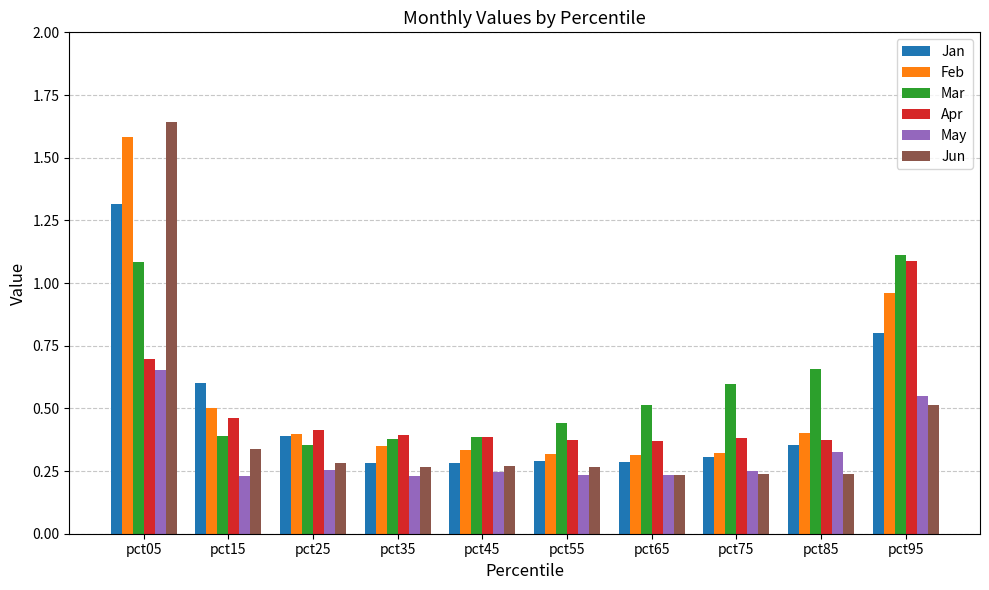

What is the sum of all May values?

3.2